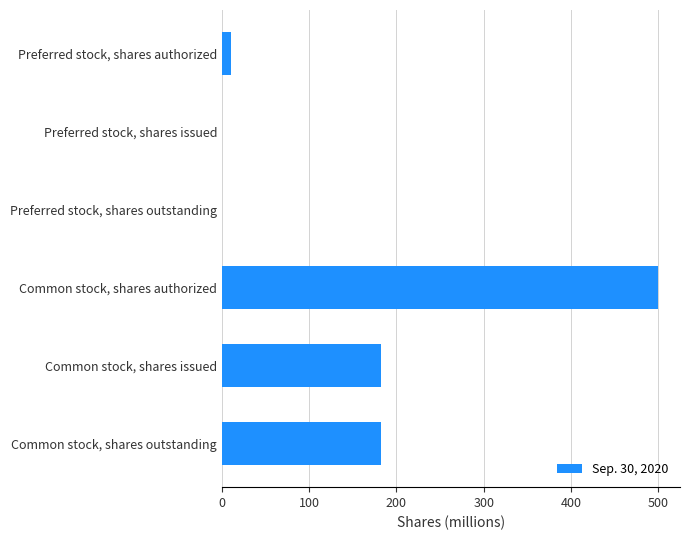

Between Common stock, shares issued and Preferred stock, shares issued, which is larger?

Common stock, shares issued